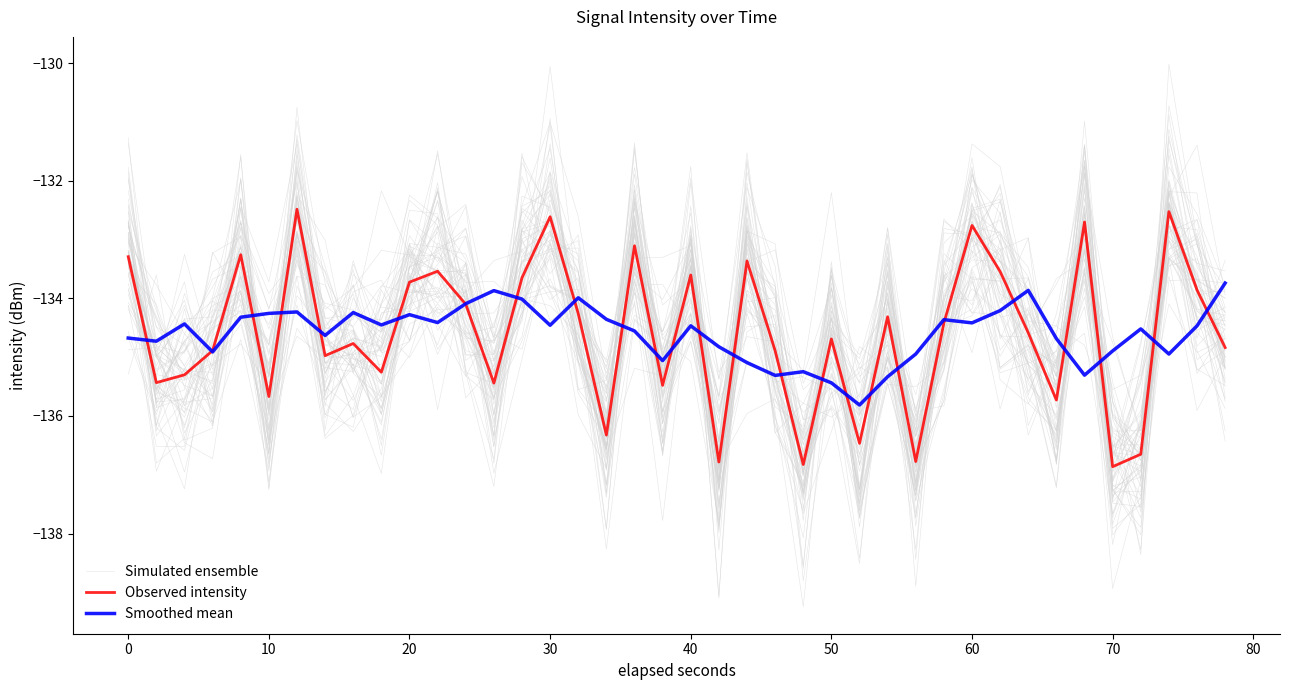

What is the difference between the maximum and minimum values in the Simulated ensemble series?

6.6